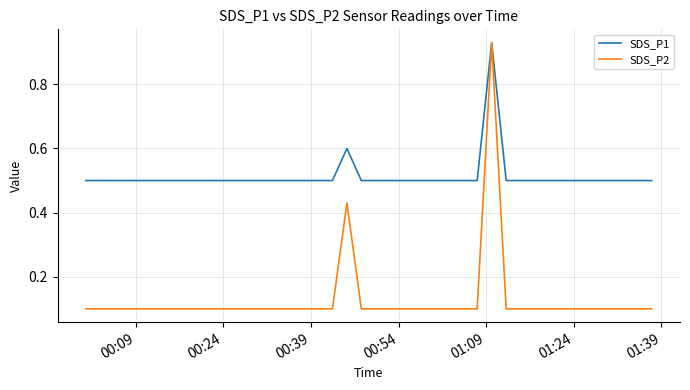

Which series has the largest range (max minus min)?

SDS_P2